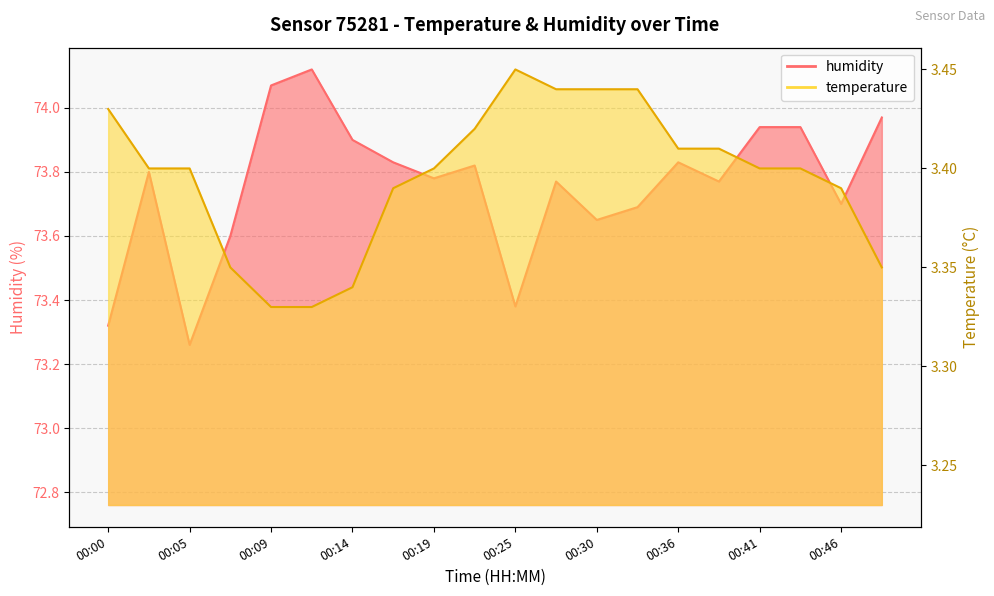

At which label does humidity reach its minimum?

00:05